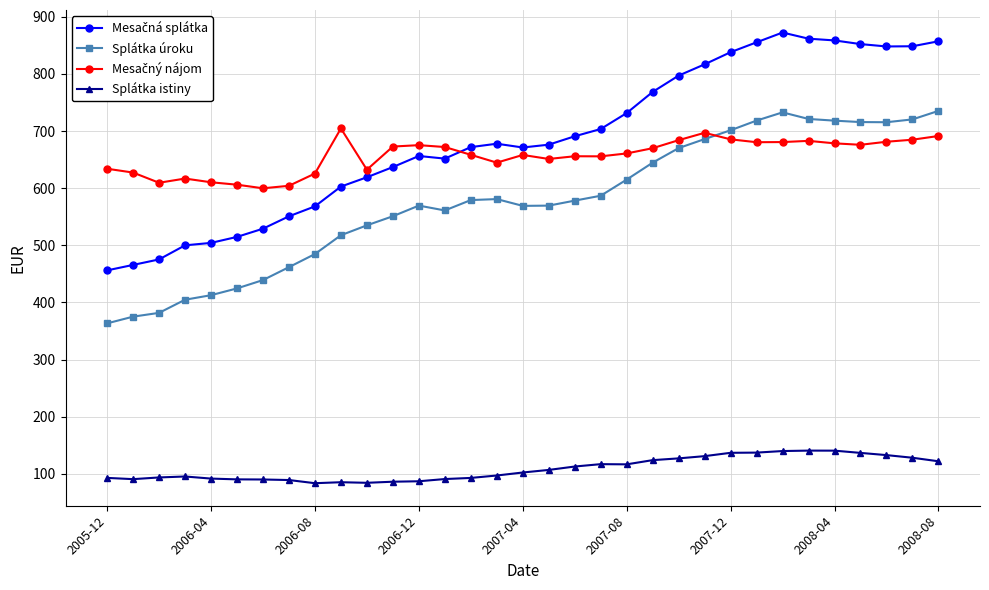

What is the maximum value shown in the chart?

872.4